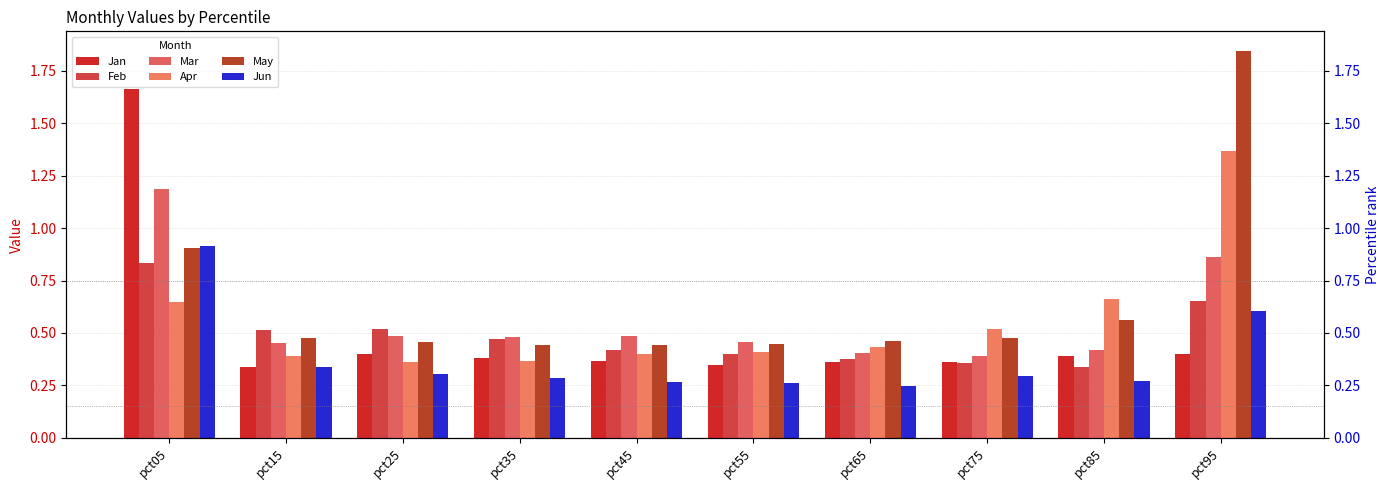

Is it true that Jan equals 2.7 at pct05?

False